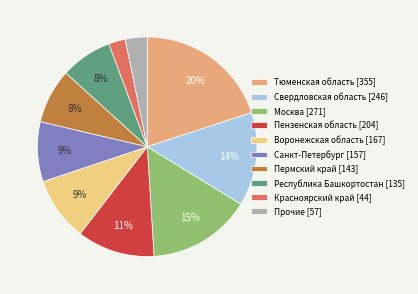

Does any single category account for the majority?

No